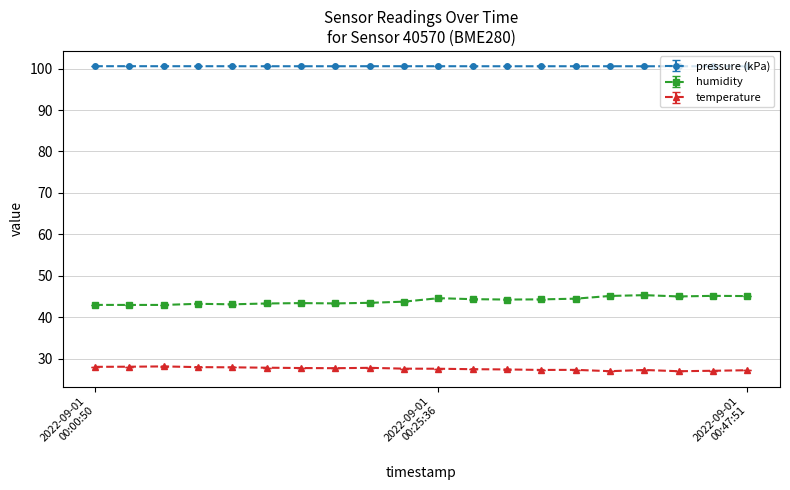

True or false: humidity has more than 1 interior local peaks.

True